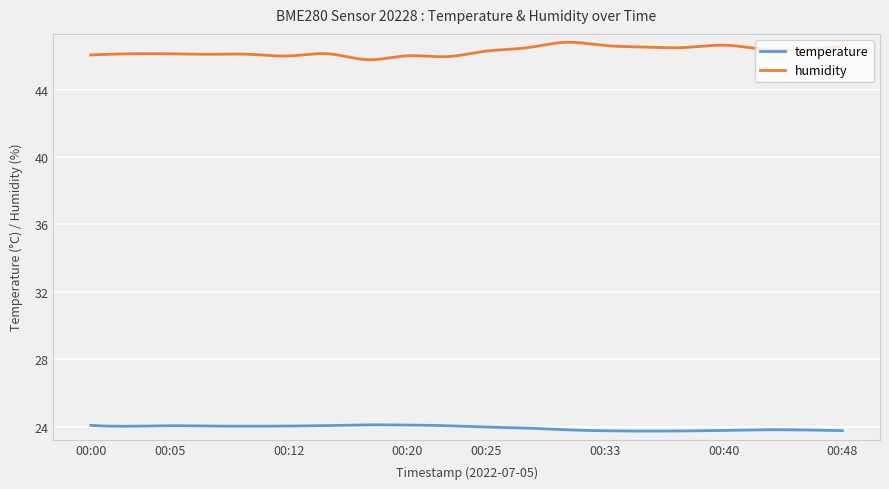

True or false: humidity and temperature cross at least once.

False